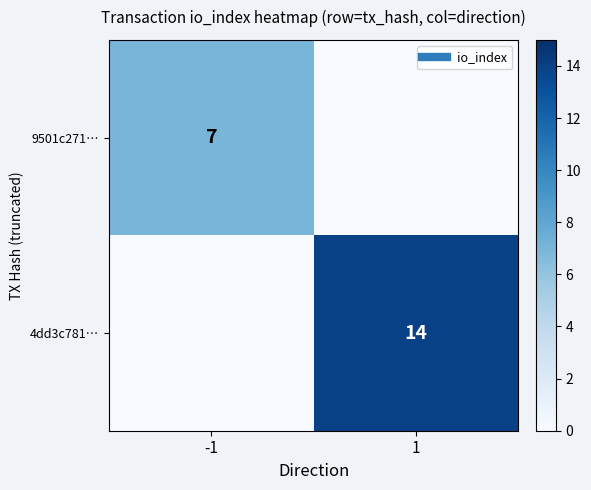

At how many categories does at least one series exceed 10?

1